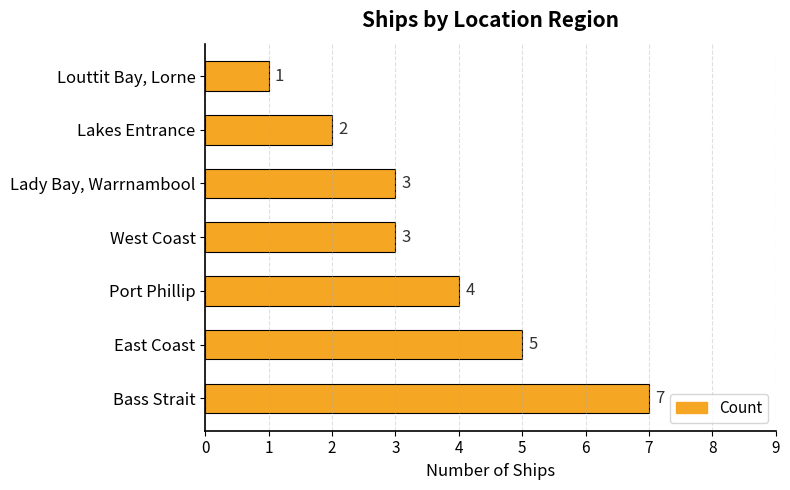

Which category has the highest value across all series?

Bass Strait